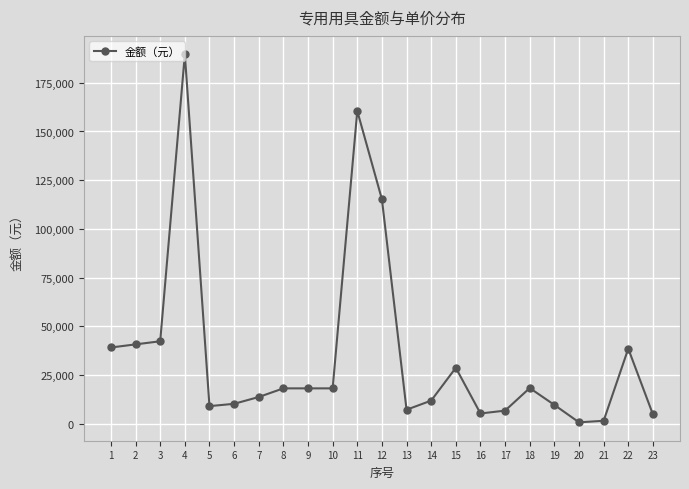

What is the value of the 12th point from the left?

115200